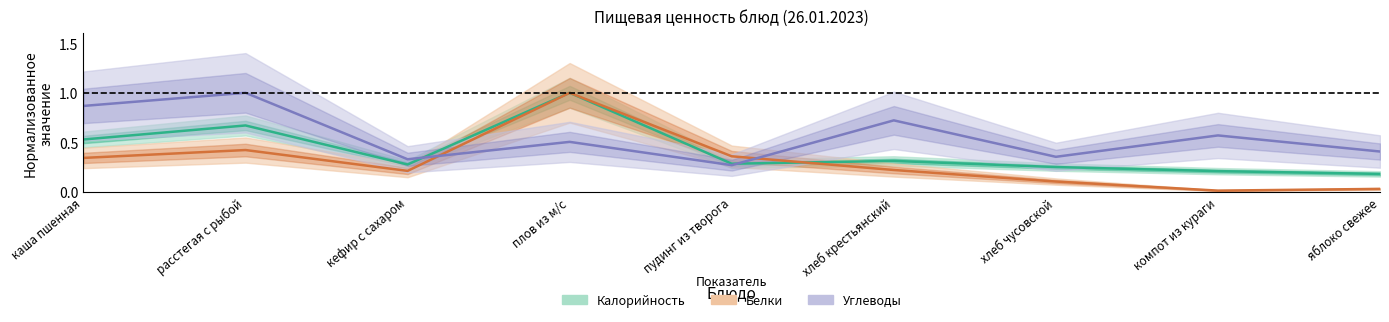

After their last crossing, which series has the higher values: Калорийность or Углеводы?

Углеводы